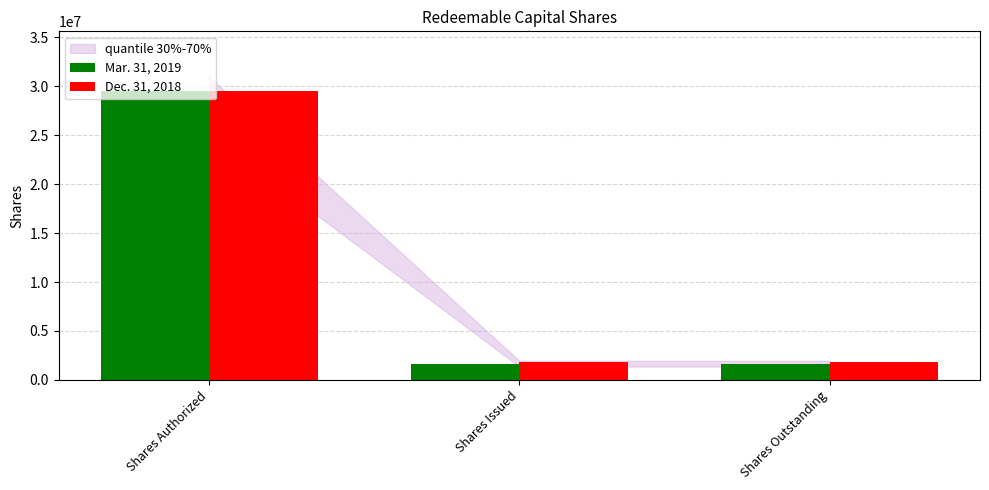

Which category has the highest value in the Dec. 31, 2018 series?

Shares Authorized